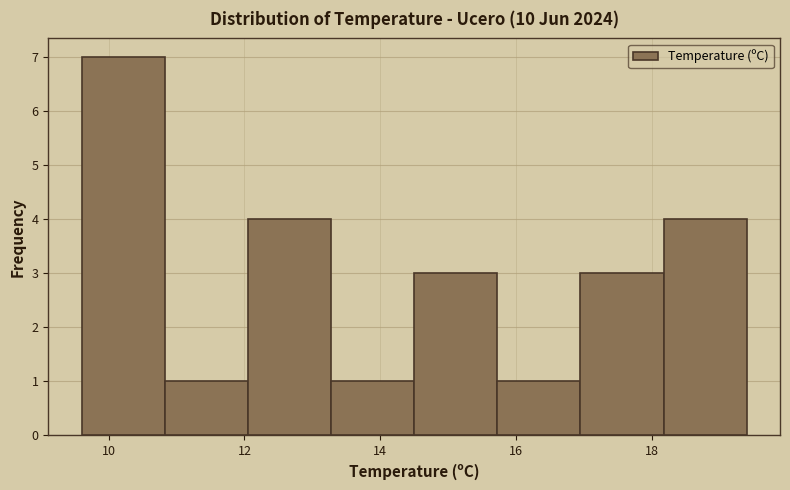

Reading left to right, transcribe this chart: for each bar, give the range it covers on the x-axis and its height. Neither the bar edges nor the heights are printed on the chart, so give them approximately, as read against the axes.

9.6 to 10.8: 7
10.8 to 12.0: 1
12.0 to 13.2: 4
13.2 to 14.6: 1
14.6 to 15.8: 3
15.8 to 17.0: 1
17.0 to 18.2: 3
18.2 to 19.4: 4